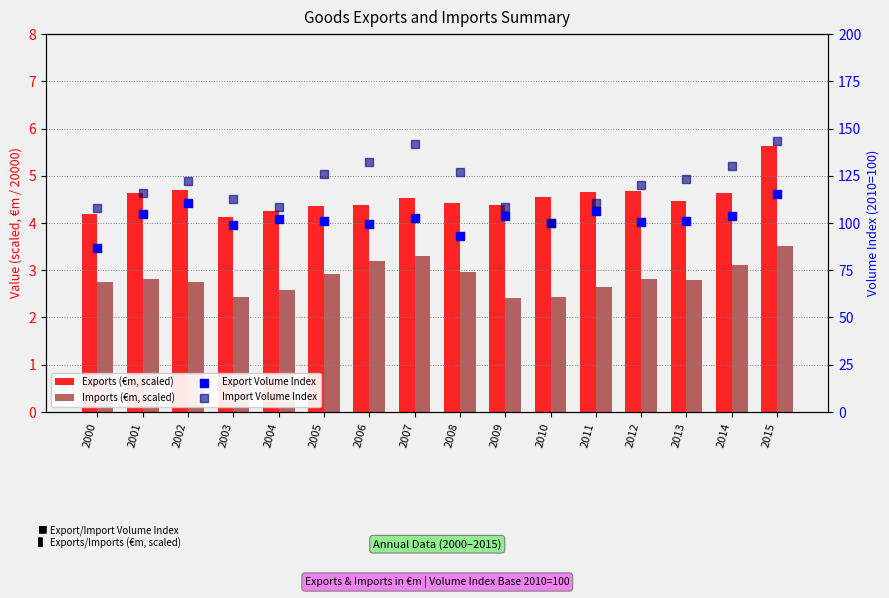

At which category is the sum across all series the highest?

2015